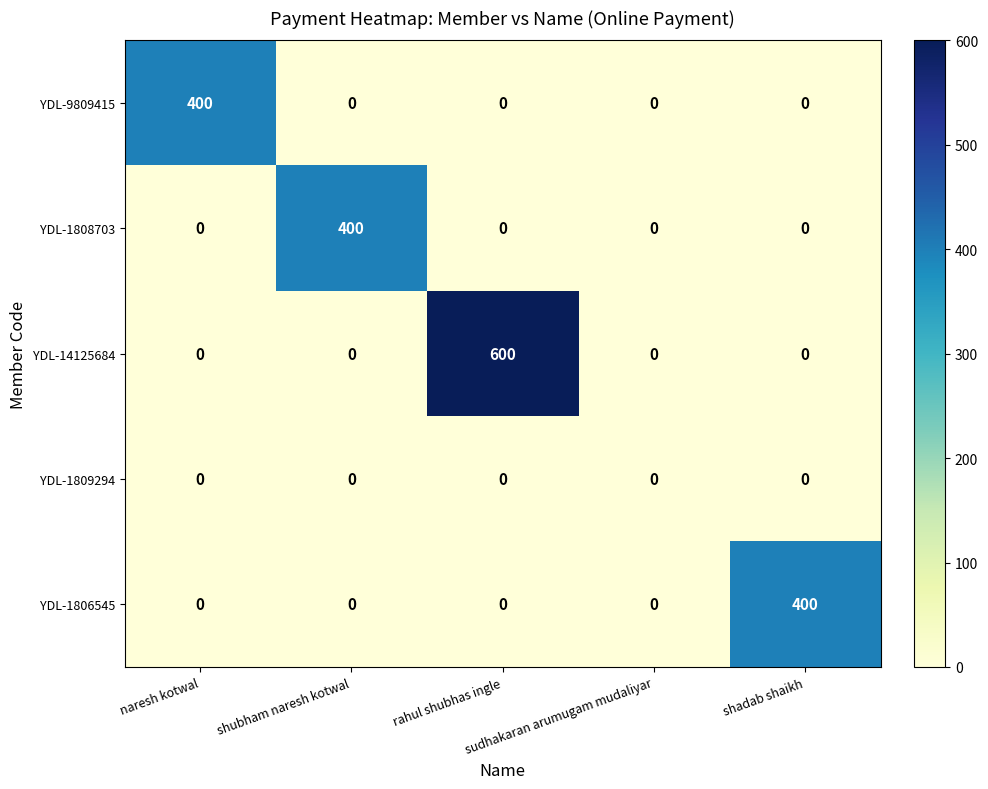

How many categories are shown in the chart?

5